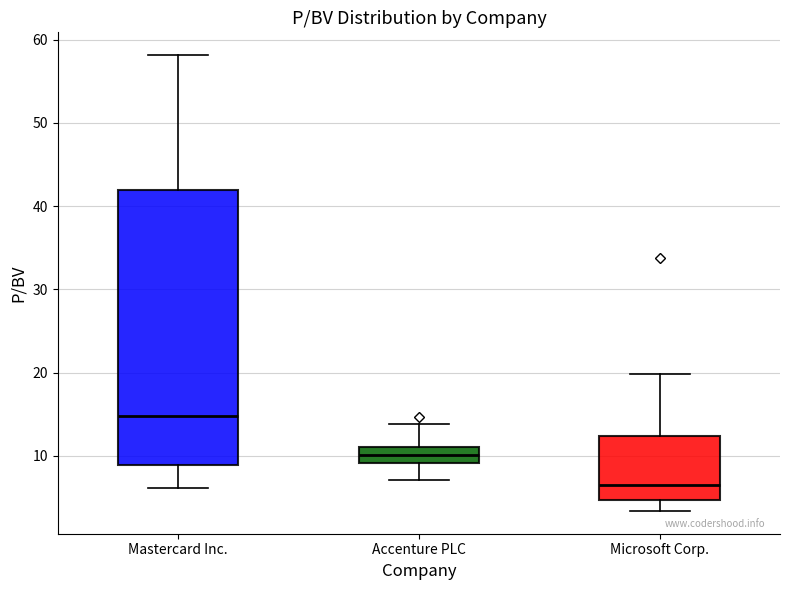

Reading left to right, transcribe this box plot: for each box, give where its median line is, the range the box spans, and where its two whiskers end, as read against the y-axis. The values are not printed on the chart, so give them approximately, as read against the axis.

Mastercard Inc.: median 15, box 9 to 42, whiskers 6 to 58
Accenture PLC: median 10, box 9 to 11, whiskers 7 to 14
Microsoft Corp.: median 6, box 5 to 12, whiskers 3 to 20